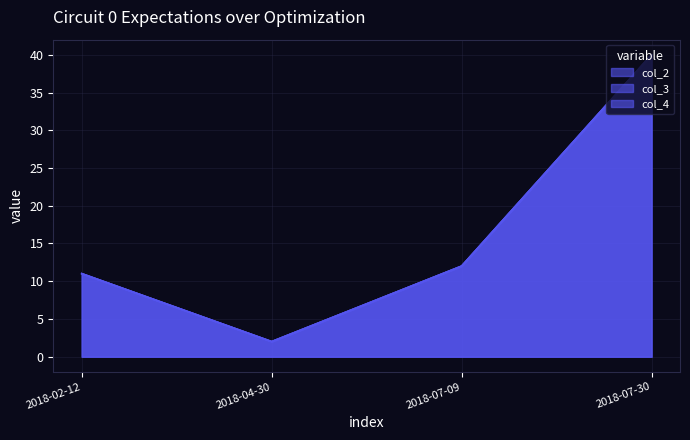

Is the value of col_2 at 2018-07-09 greater than the value of col_4 at 2018-04-30?

Yes